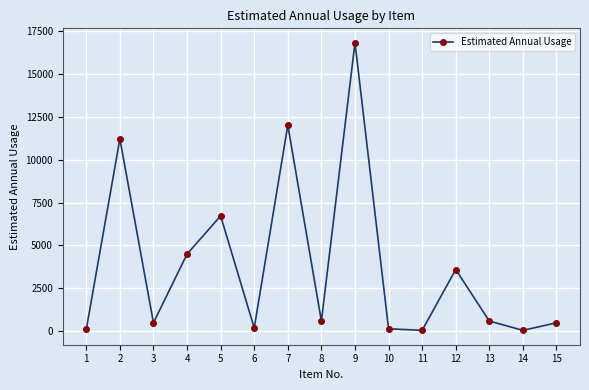

Where does the data first go above 600?

2